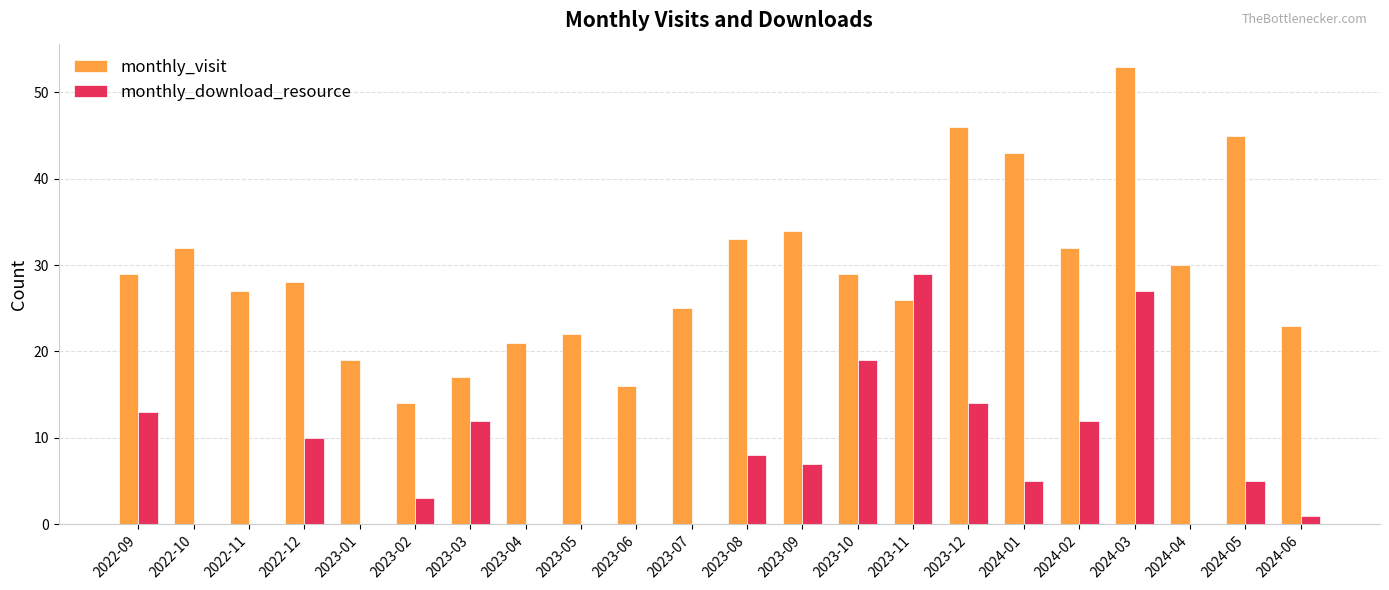

Between 2023-09 and 2024-06, which series saw the biggest shift?

monthly_visit